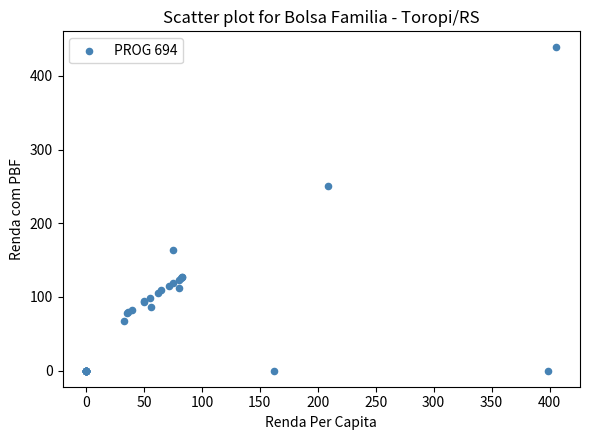

What Y value in the scatter plot is closest to 219?

251.2